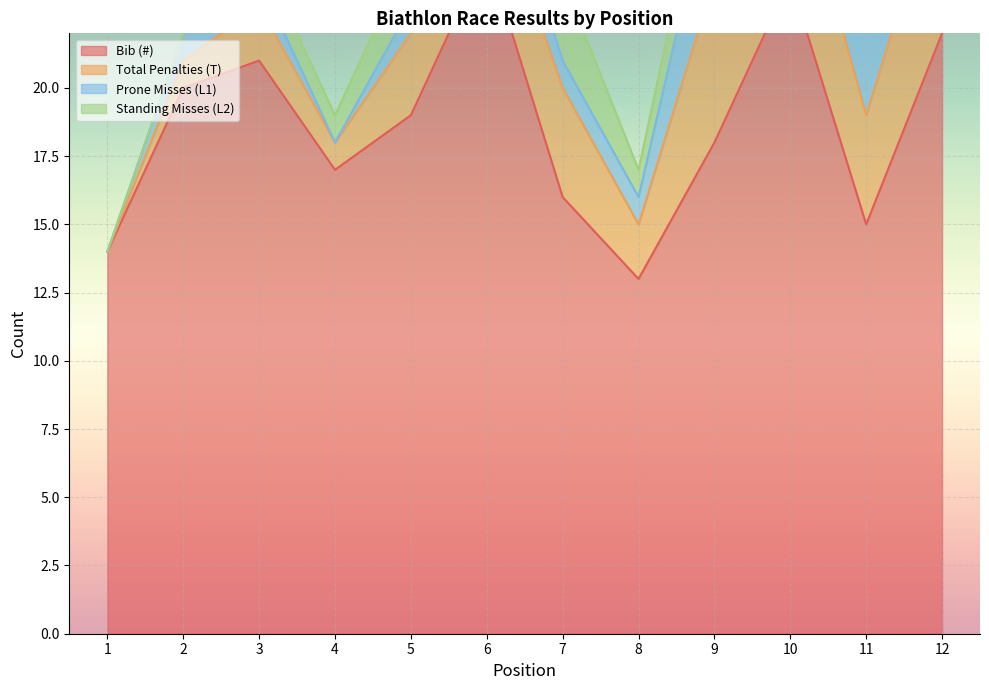

How many lines are shown in the chart?

4